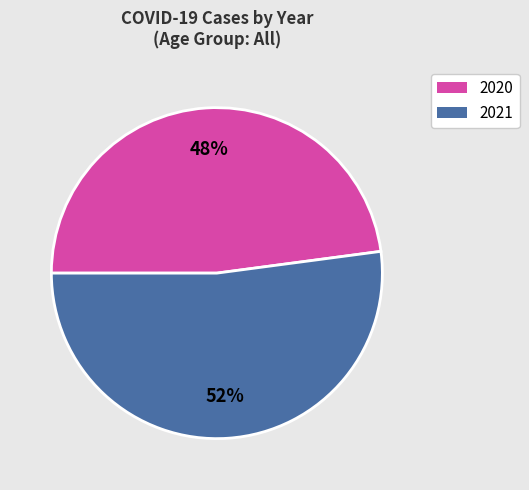

What is the largest slice in the pie chart?

2021